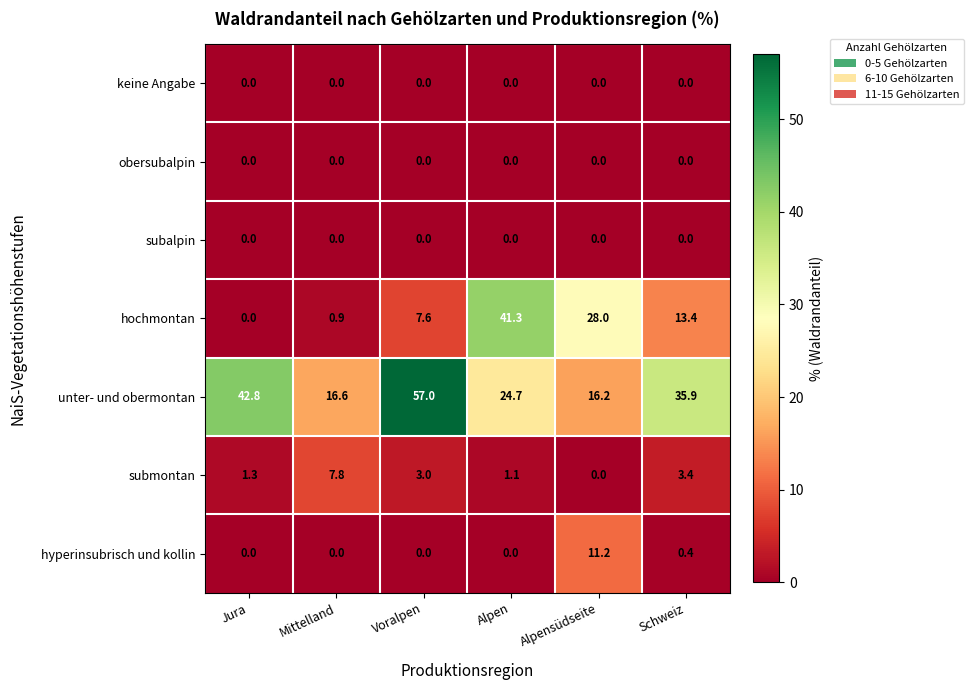

What is the average value of the unter- und obermontan series?

32.2